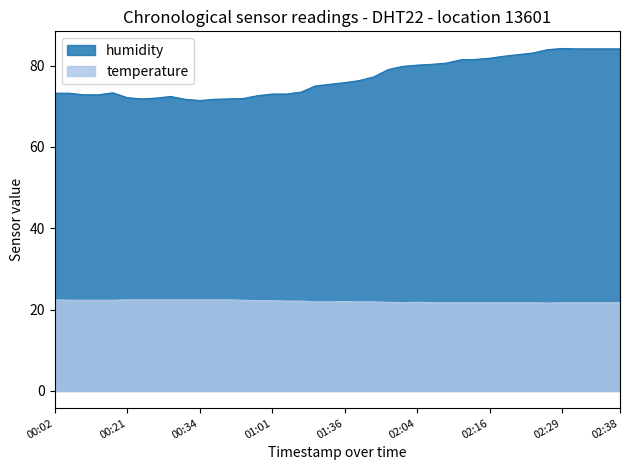

Rank the series at 2022-09-03T02:19:11 from highest to lowest value.

humidity, temperature